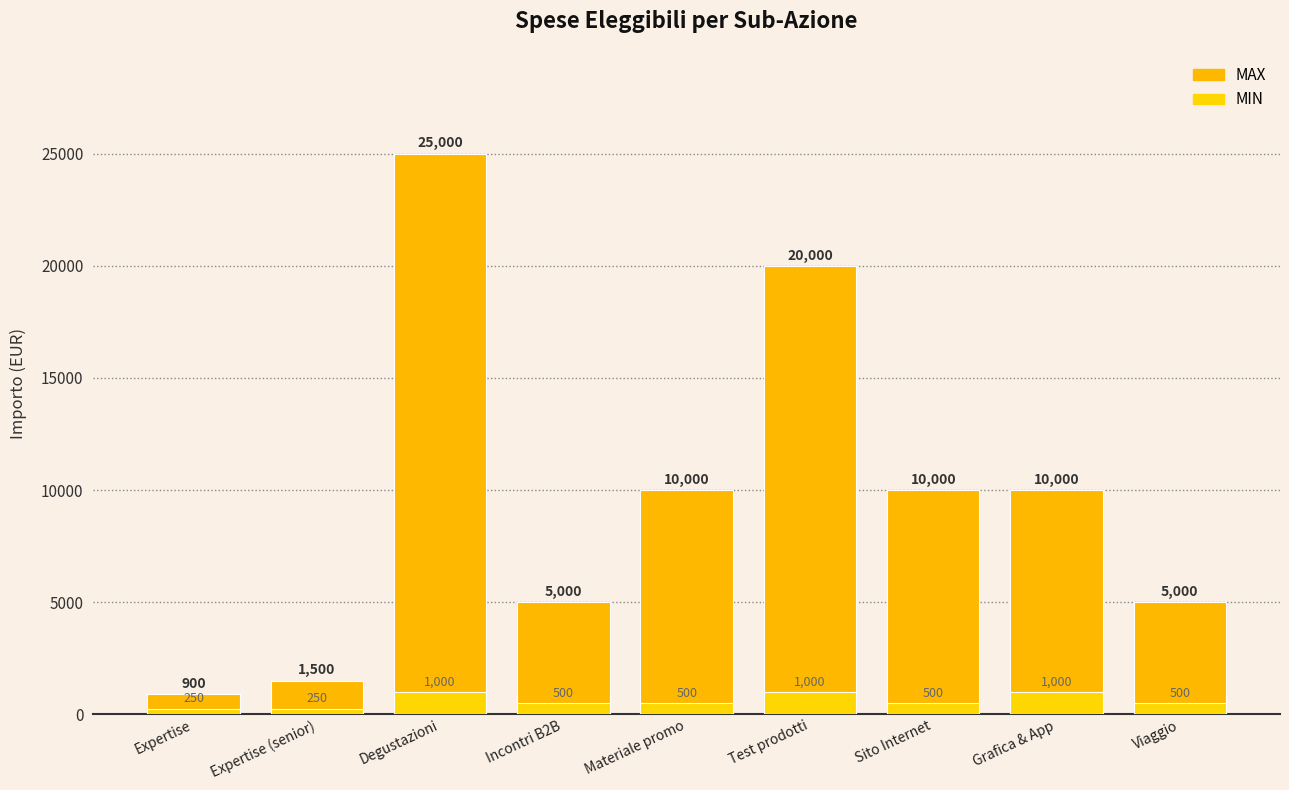

Does the chart contain stacked bars?

No